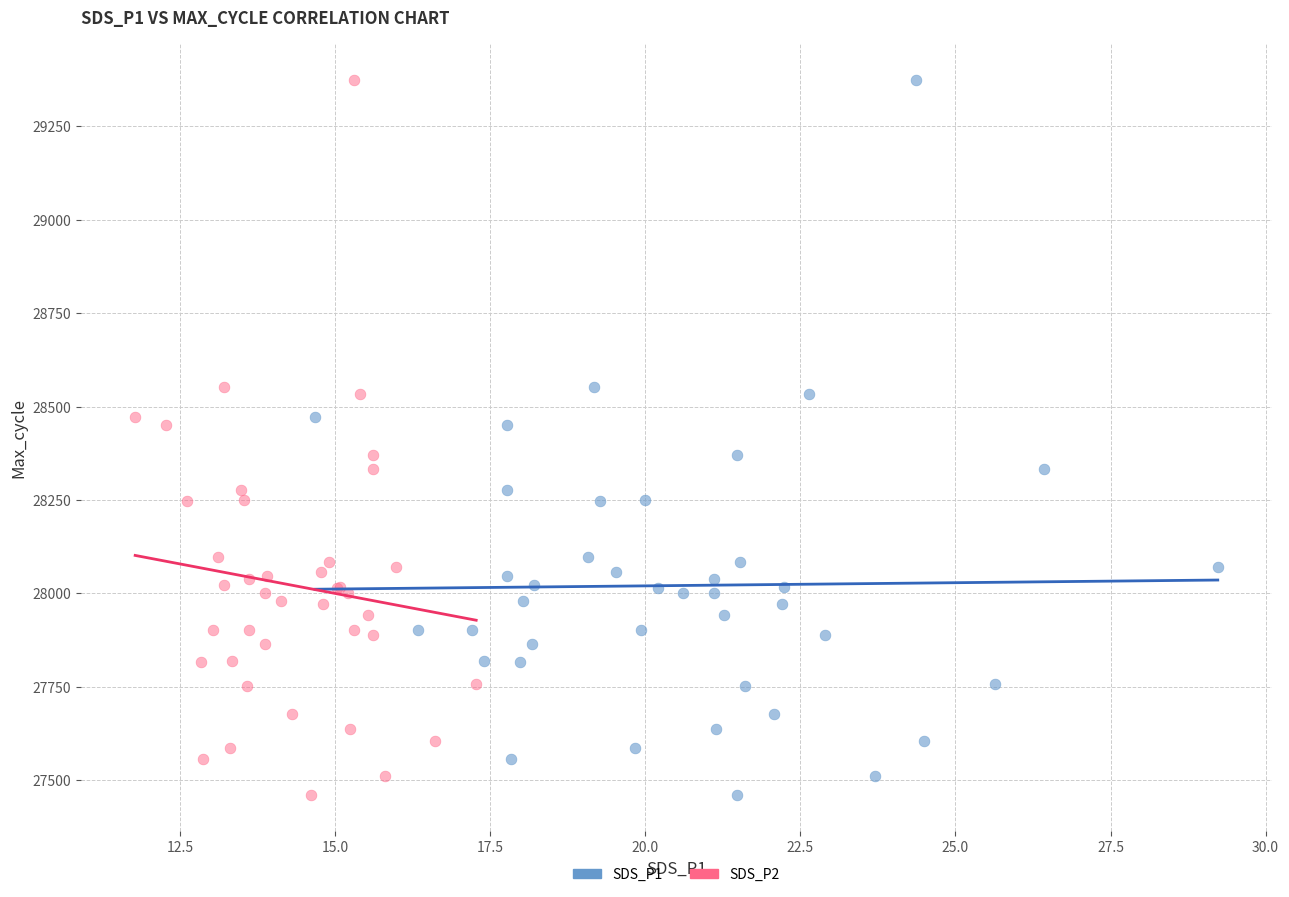

What are all the series names shown in the legend?

SDS_P1, SDS_P2